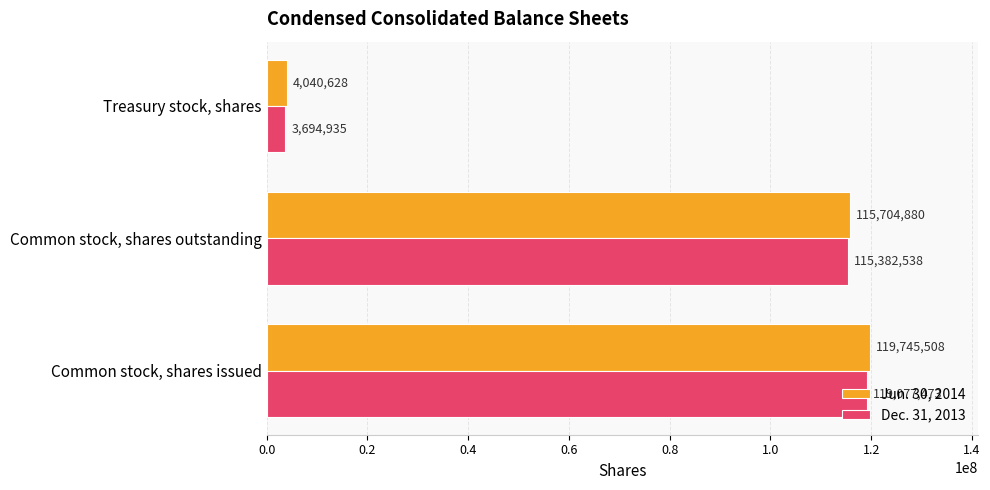

At which category is the sum across all series the highest?

Common stock, shares issued